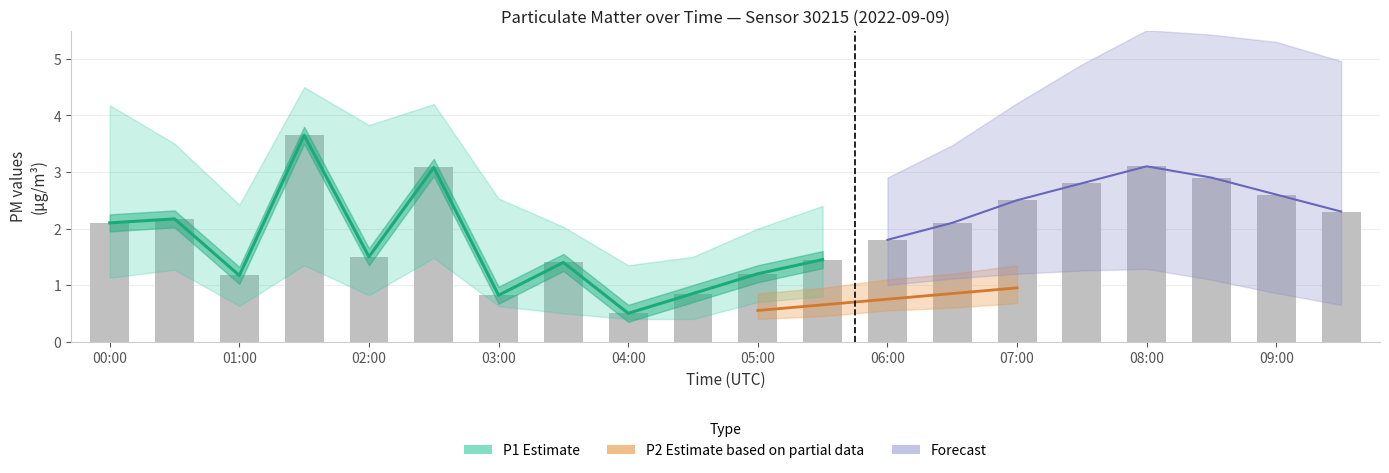

At which category is the sum across all series the highest?

01:30